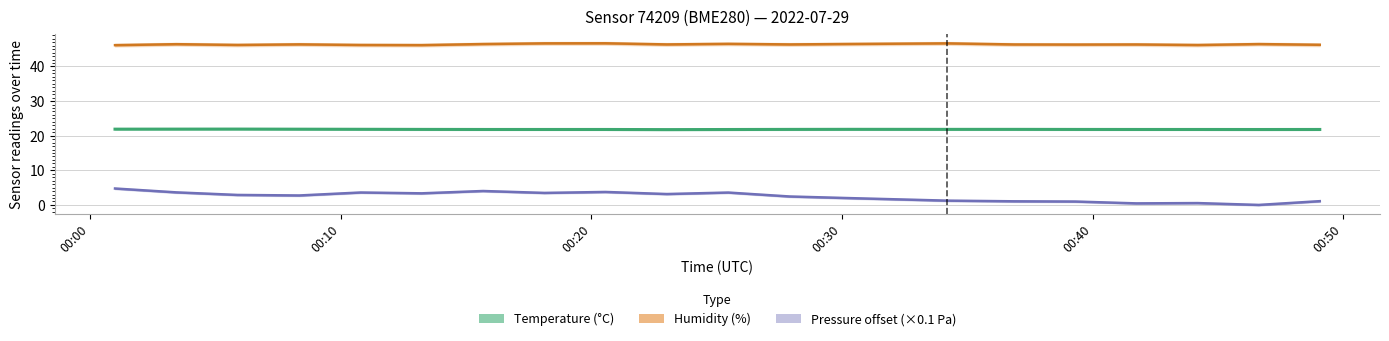

How many categories are shown in the chart?

20